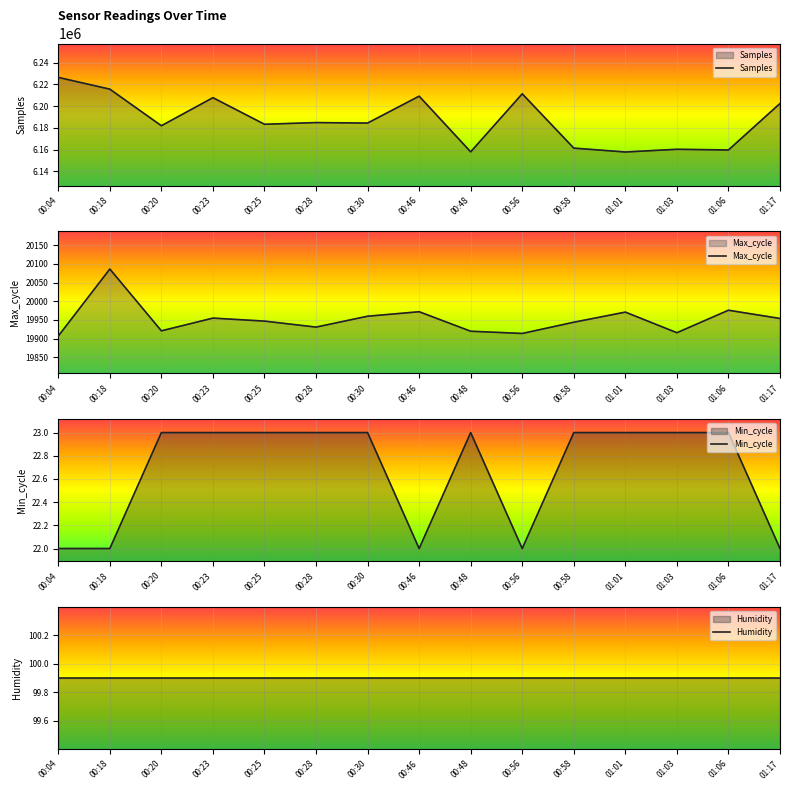

The value of Min_cycle at 00:23 is 34.0. True or false?

False